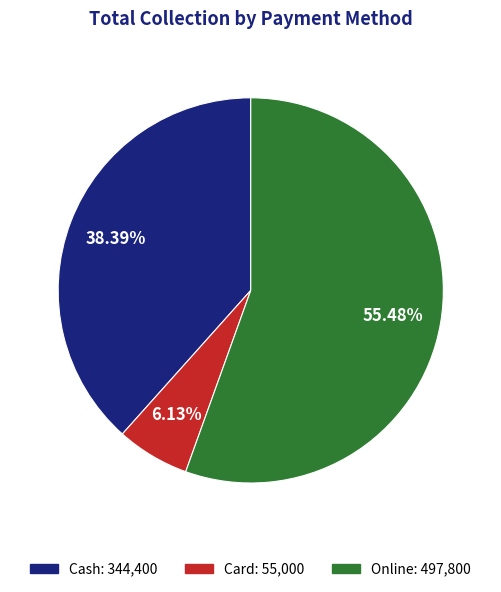

Is it true that Cash is 38% of the pie?

True